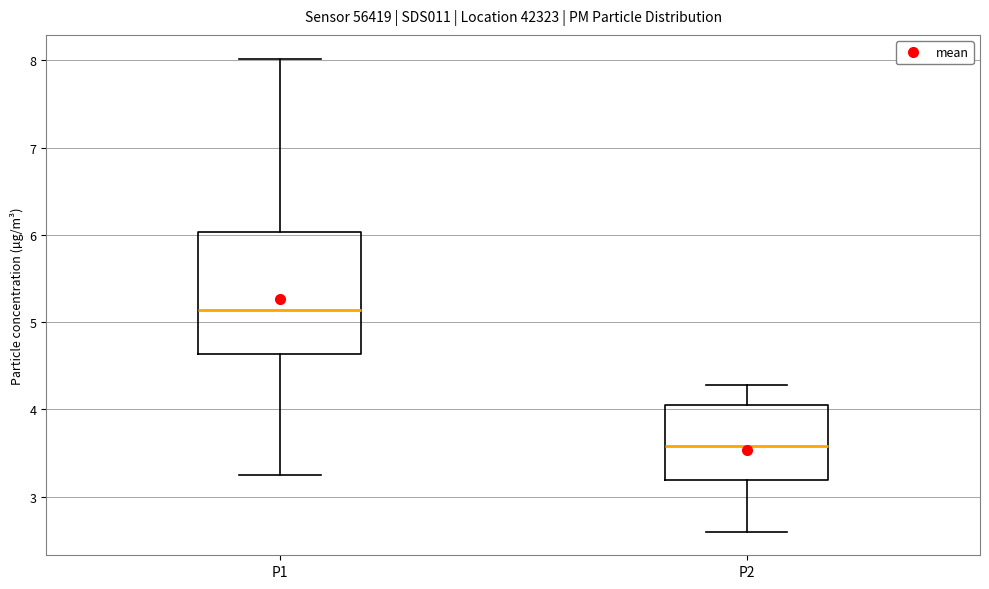

Reading left to right, transcribe this box plot: for each box, give where its median line is, the range the box spans, and where its two whiskers end, as read against the y-axis. The values are not printed on the chart, so give them approximately, as read against the axis.

P1: median 5.1, box 4.6 to 6.0, whiskers 3.3 to 8.0
P2: median 3.6, box 3.2 to 4.0, whiskers 2.6 to 4.3